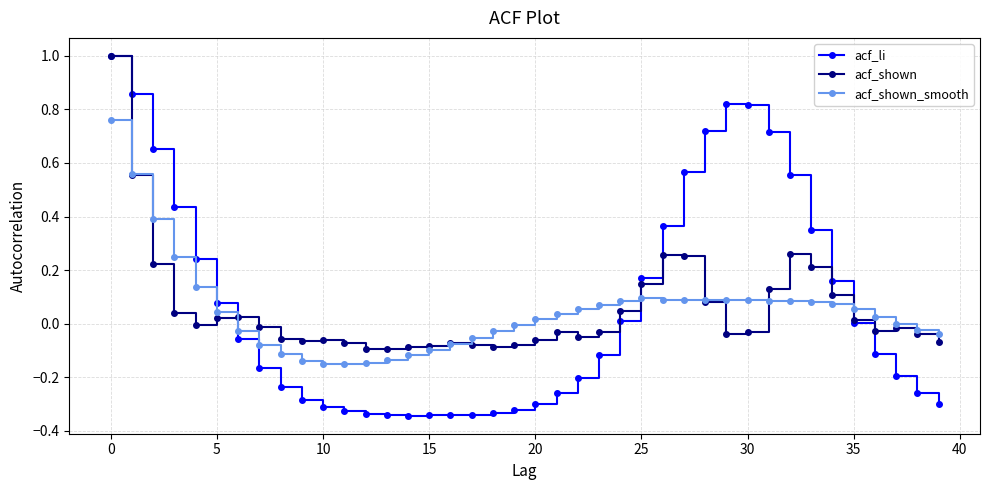

Which series has the widest spread of values?

acf_li